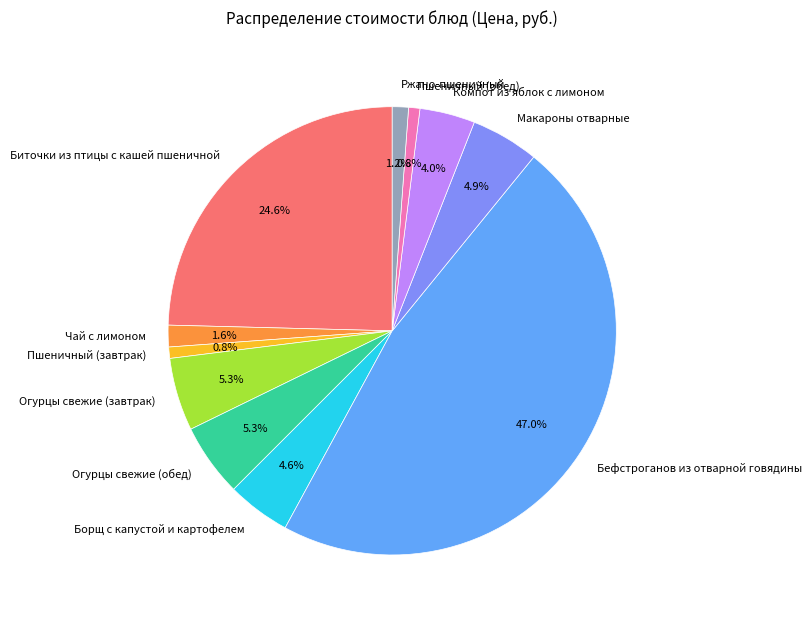

What percentage is the Макароны отварные slice, to the nearest percent?

5%